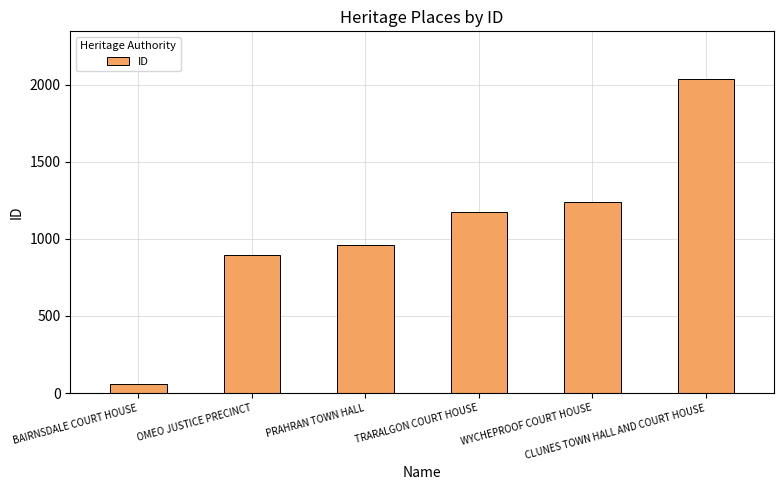

Approximately how many times larger is the value at PRAHRAN TOWN HALL compared to TRARALGON COURT HOUSE?

0.8